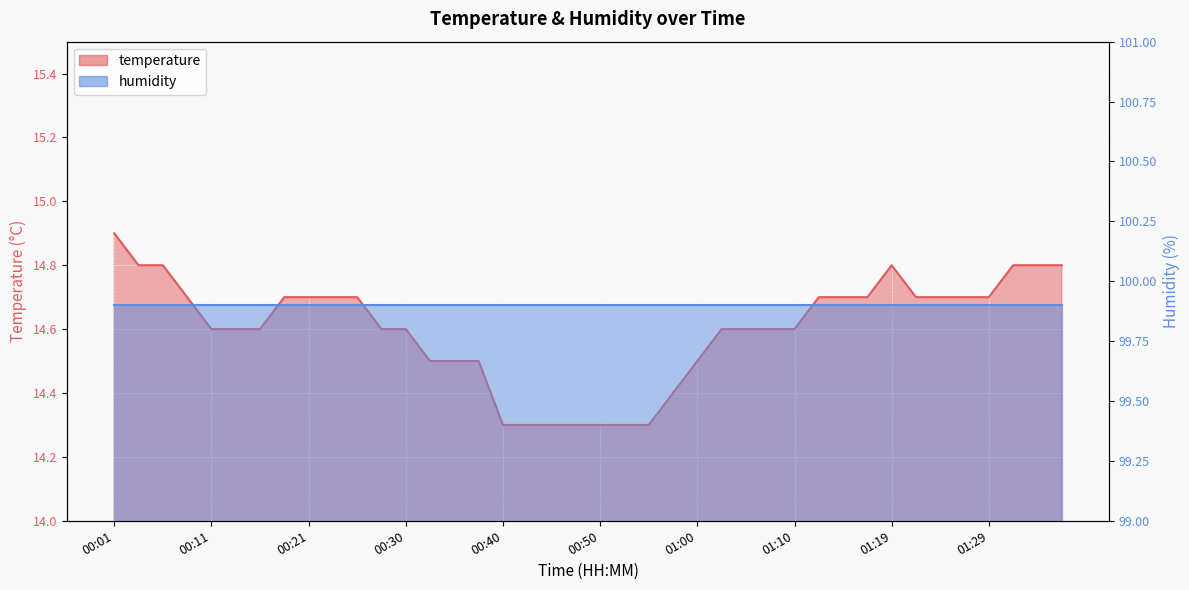

Is it true that the value at 01:17 is 14.7?

True